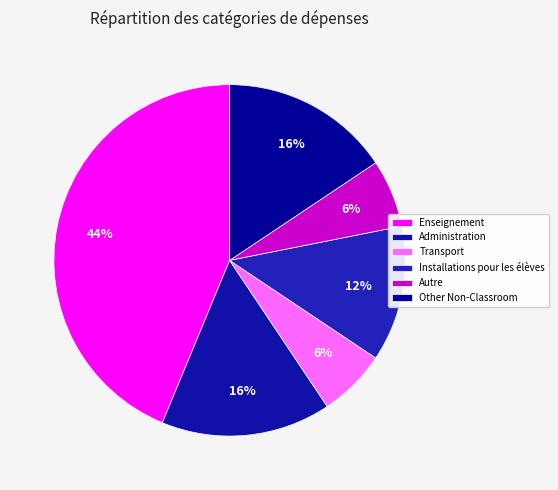

What portion of the pie excludes Installations pour les élèves?

87.5%